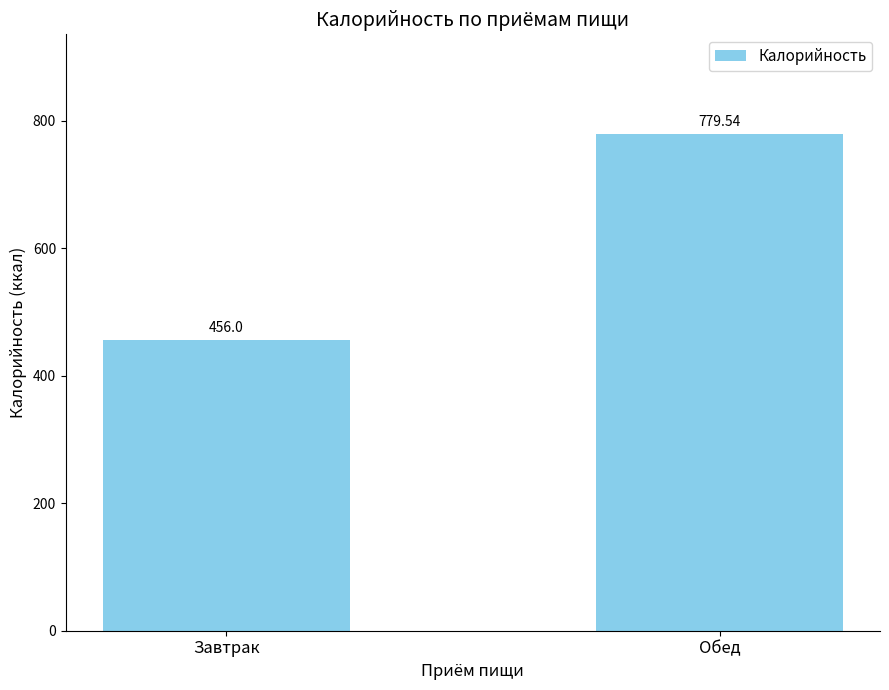

What is the difference between the maximum and minimum values?

323.5